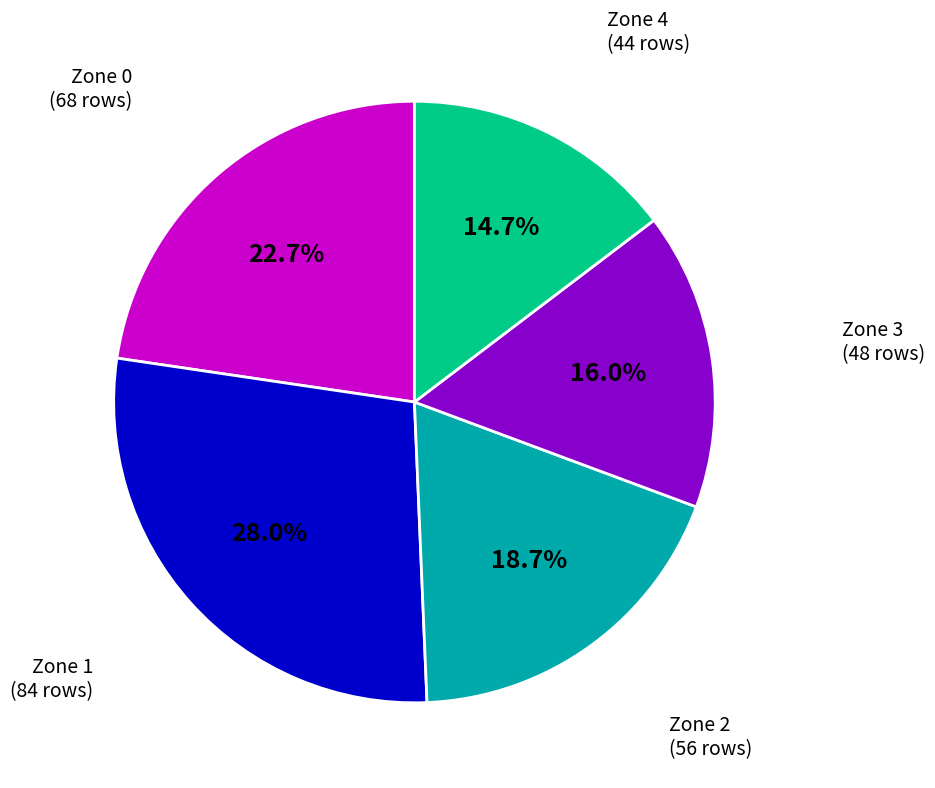

Is Zone 0 the majority of the pie?

No